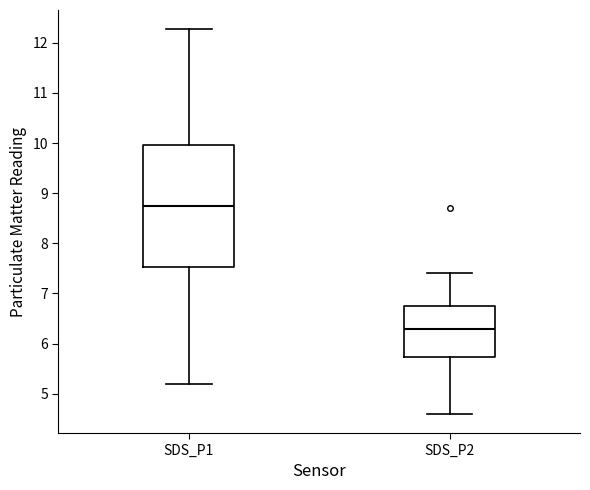

Reading left to right, read every box against the y-axis: the position of its median line, the range the box covers, and the ends of its whiskers. The values are not printed on the chart, so give them approximately, as read against the axis.

SDS_P1: median 8.7, box 7.5 to 10.0, whiskers 5.2 to 12.3
SDS_P2: median 6.3, box 5.7 to 6.7, whiskers 4.6 to 7.4